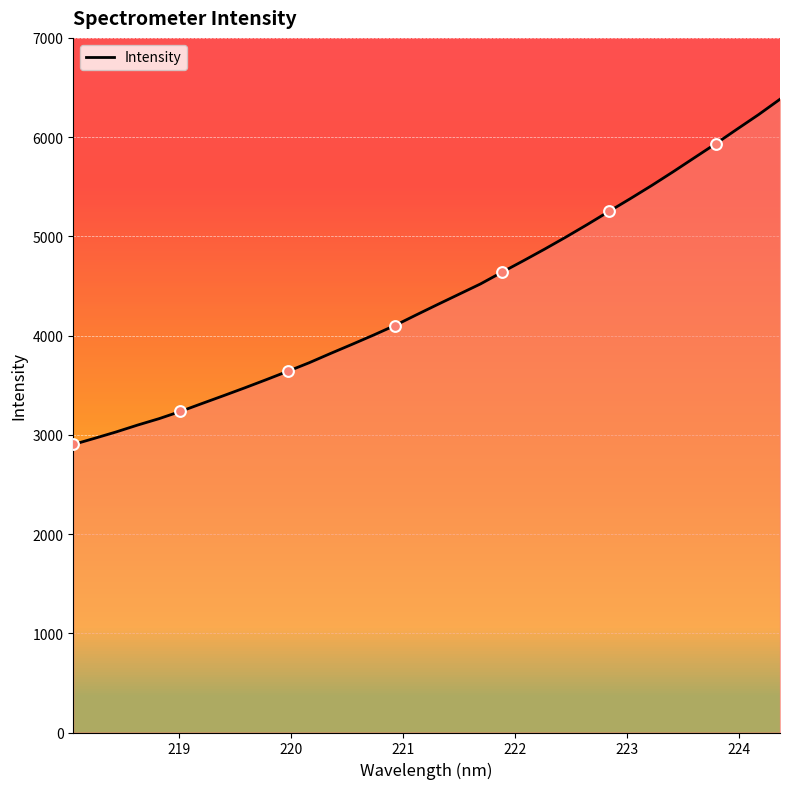

What is the highest value of the Intensity series?

6381.8